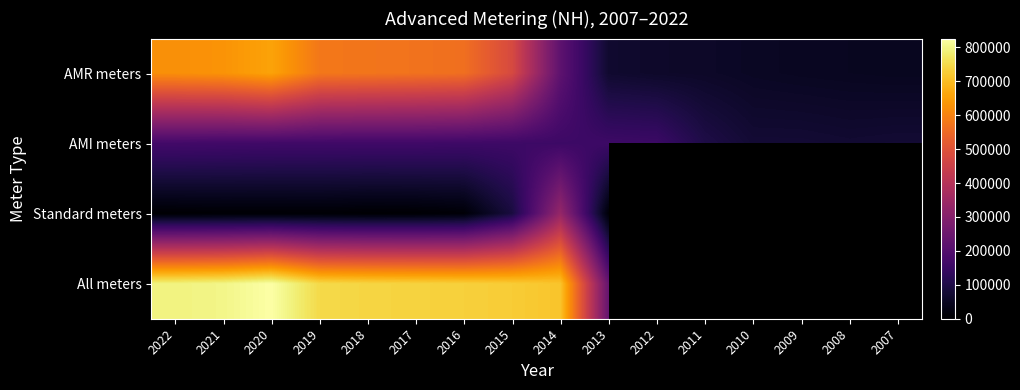

How many data points in AMI meters are above 158377?

7